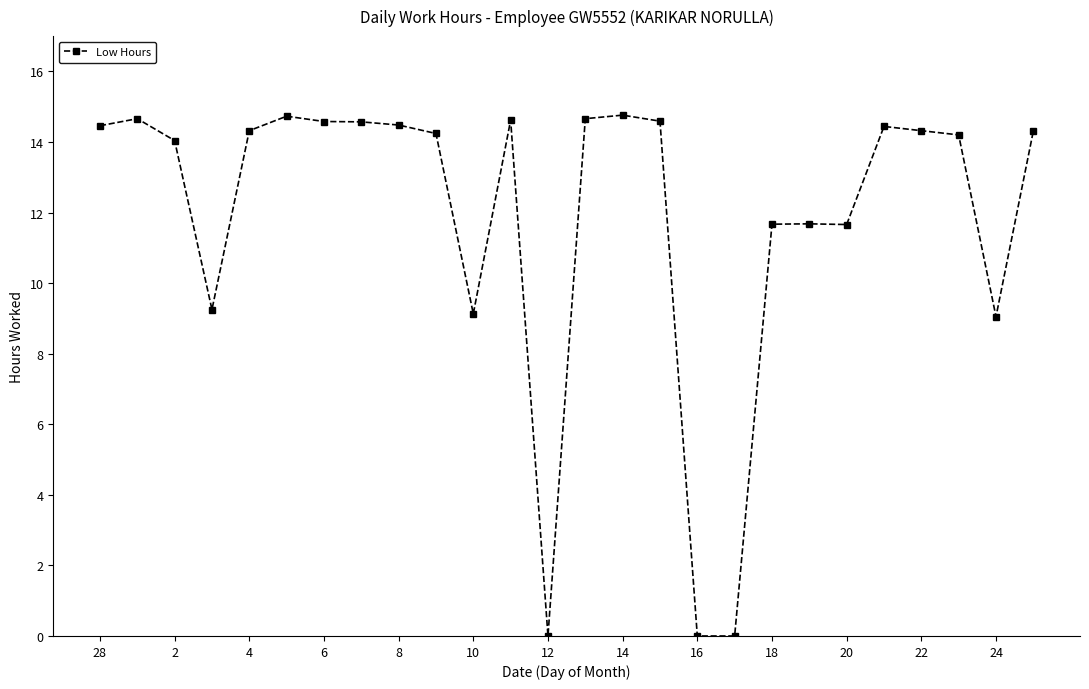

What is the average value?

11.9